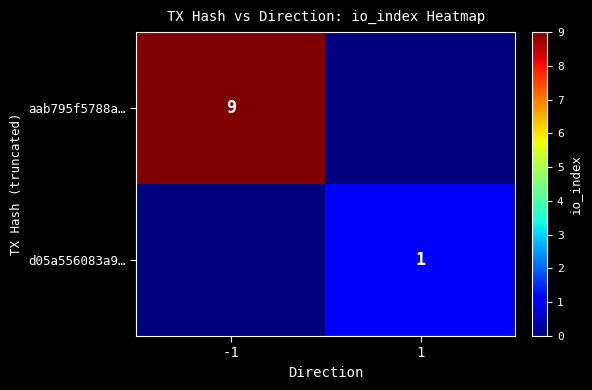

The aab795f5788a… series shows 9 at -1. True or false?

True